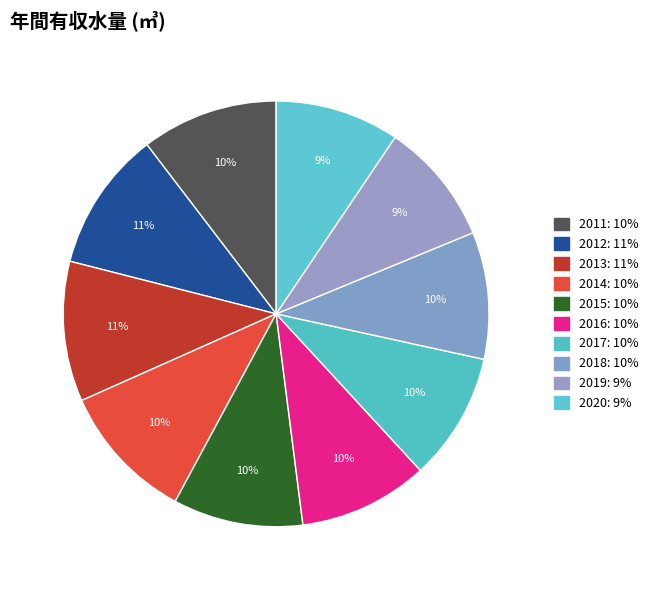

Which slice is the smallest?

2019